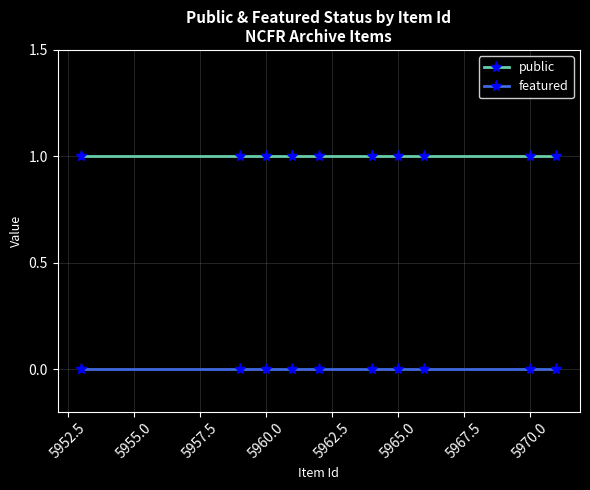

What is the sum of all public values?

10